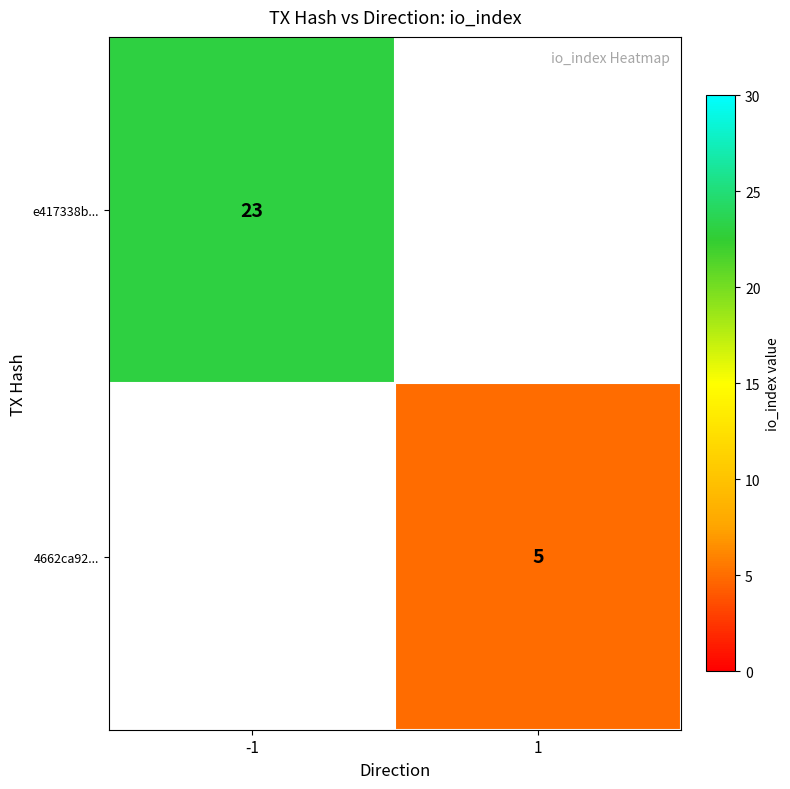

Is the value of e417338b... at -1 greater than the value of 4662ca92... at 1?

Yes